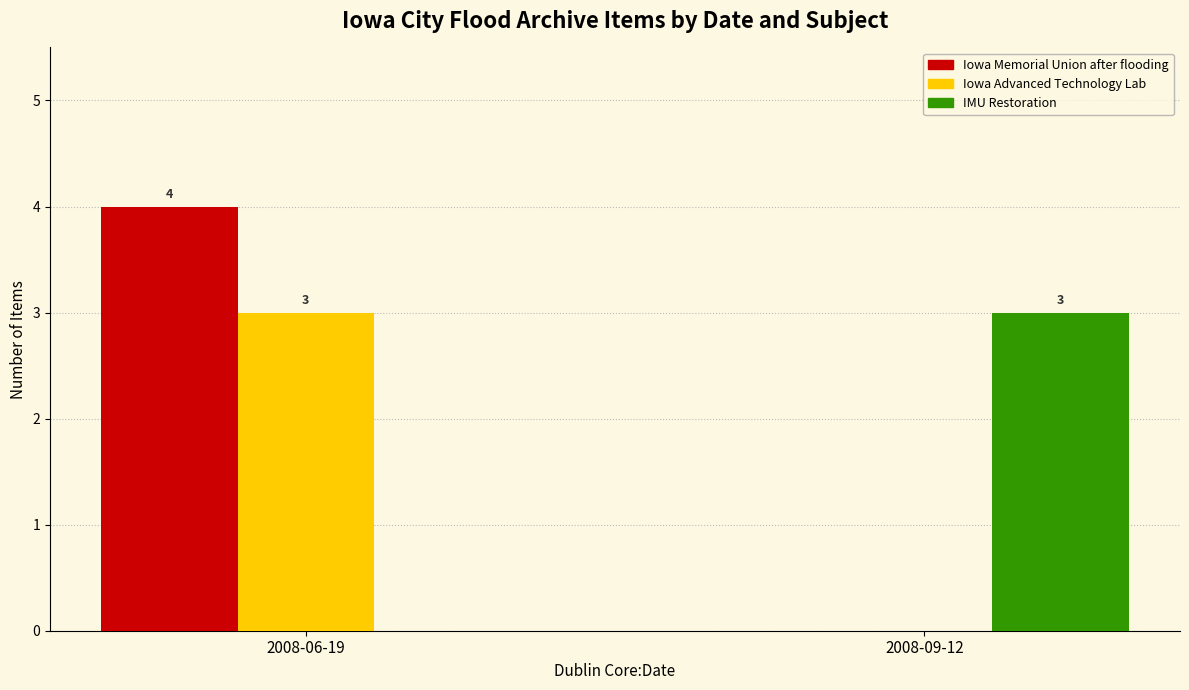

At which category does the chart reach its peak across all series?

2008-06-19